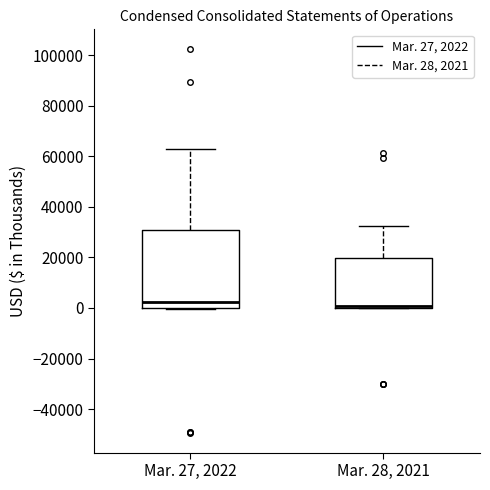

Reading left to right, read every box against the y-axis: the position of its median line, the range the box covers, and the ends of its whiskers. The values are not printed on the chart, so give them approximately, as read against the axis.

Mar. 27, 2022: median 2000, box 0 to 30000, whiskers 0 to 62000
Mar. 28, 2021: median 0 (just above the box's lower edge), box 0 to 20000, whiskers 0 to 32000